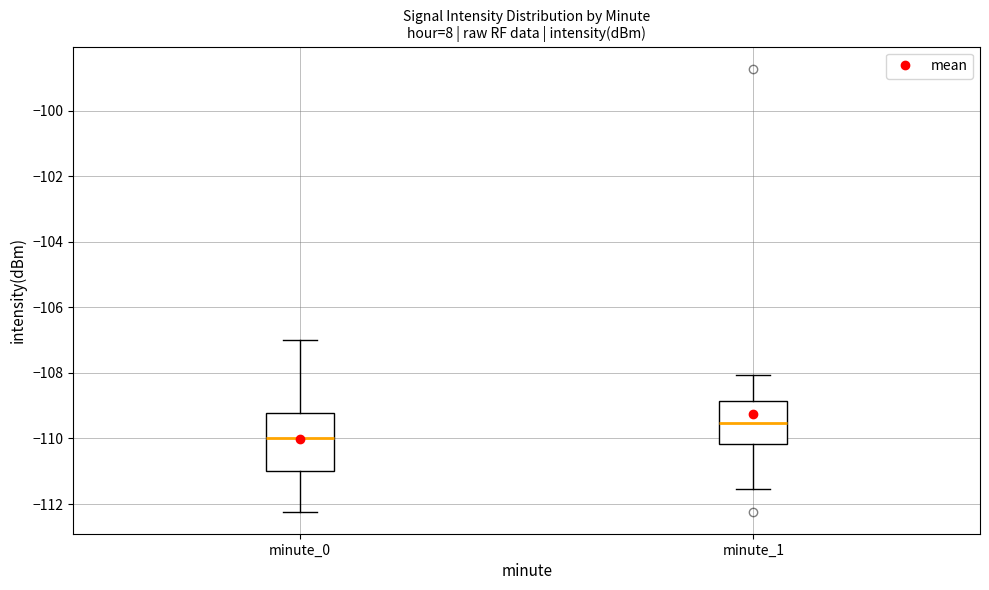

Which box's median line is the highest?

minute_1